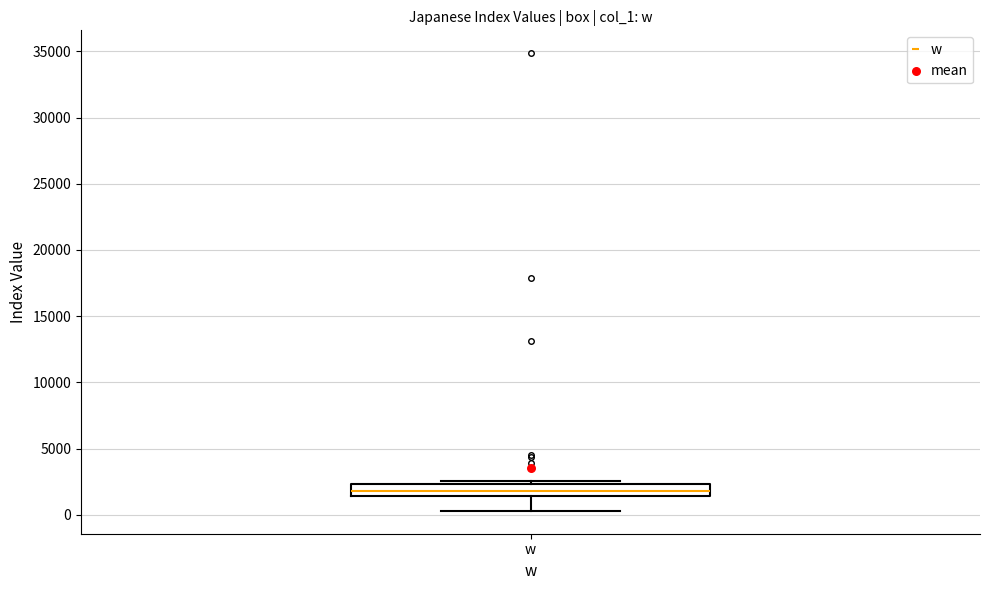

Where does the lower whisker of the box for w end on the y-axis? The values are not printed on the chart, so give them approximately, as read against the axis.

500